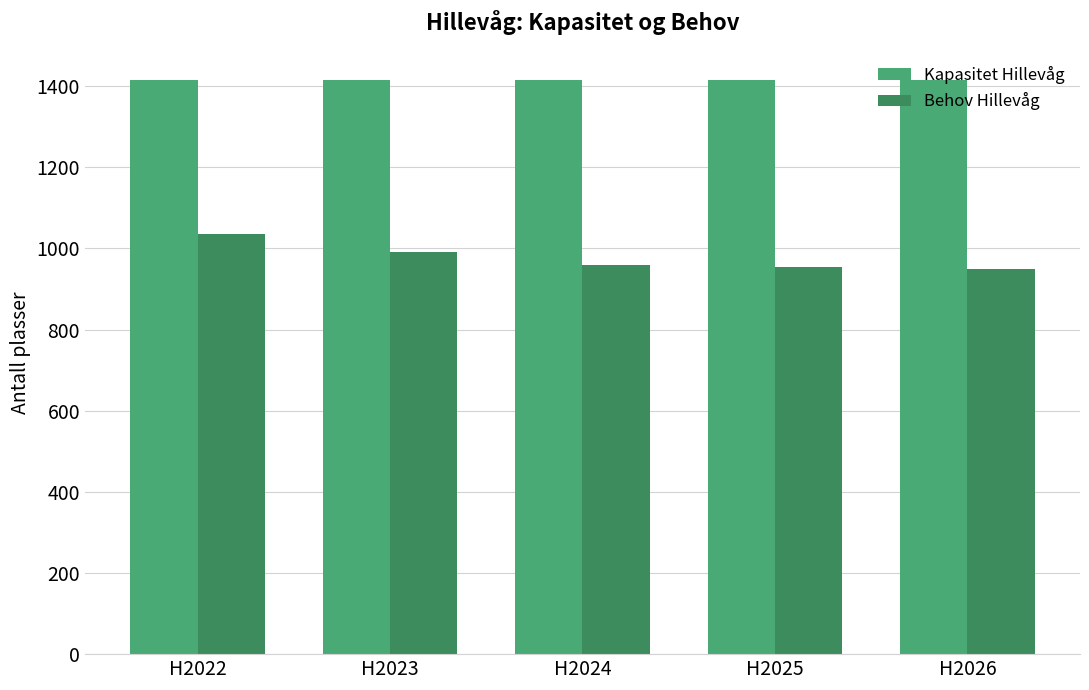

Is the value of Behov Hillevåg at H2025 greater than the value of Kapasitet Hillevåg at H2024?

No